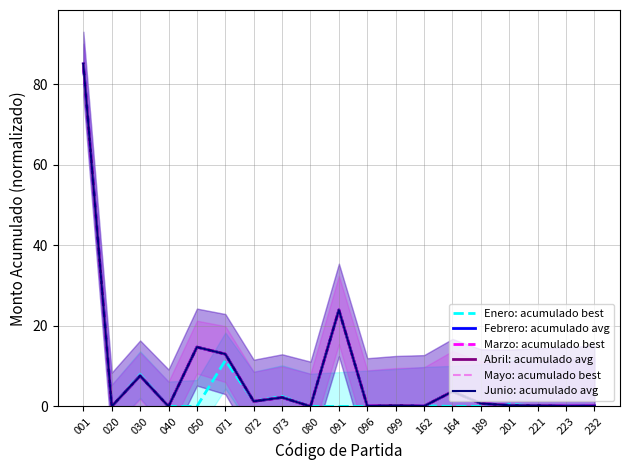

Which label corresponds to the largest value in the chart?

001